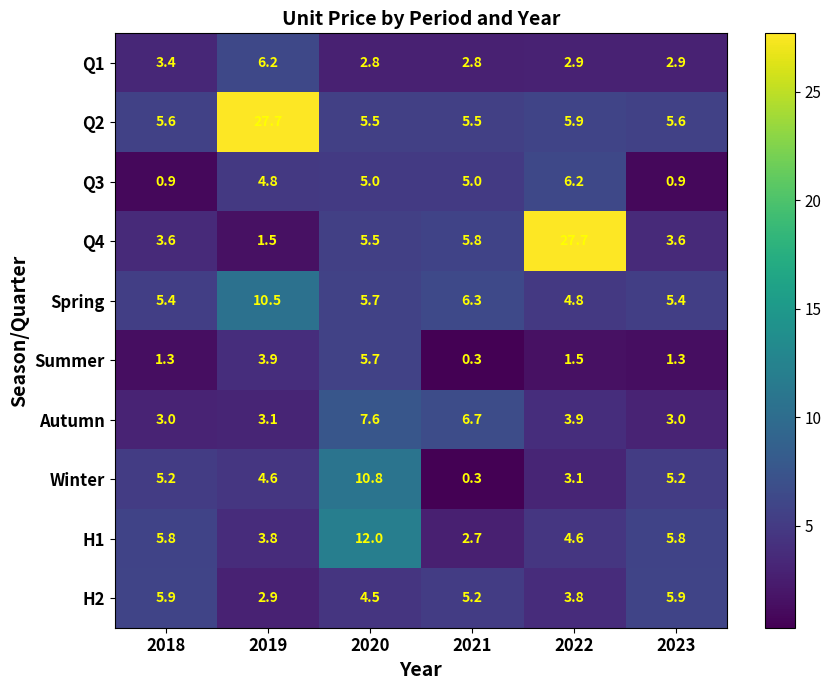

What is the difference between the maximum and minimum values in the H2 series?

3.0